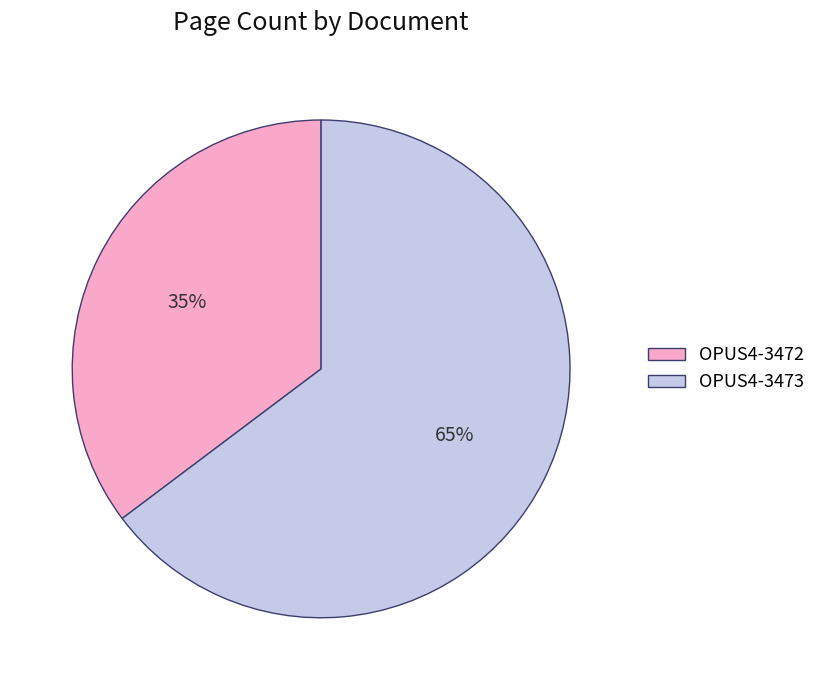

How many segments does this pie chart have?

2